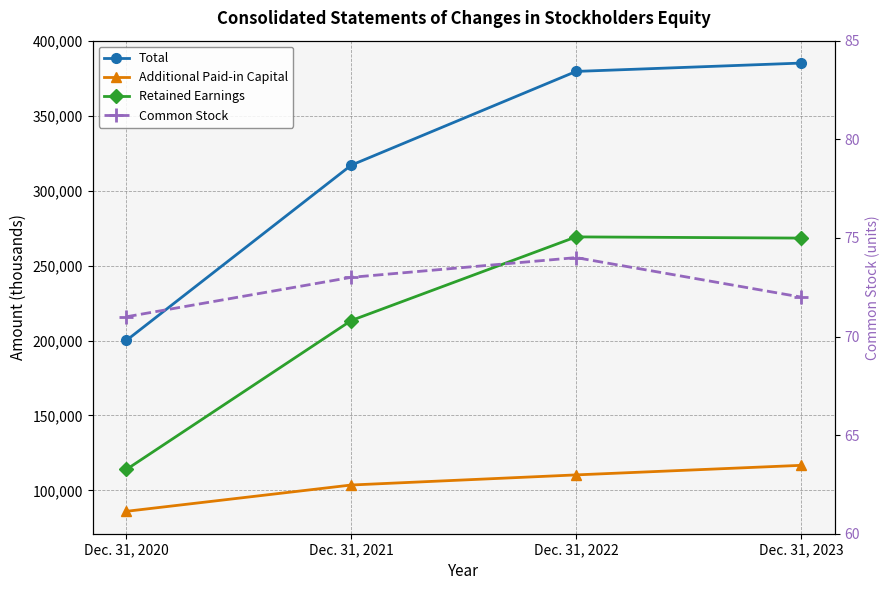

Which series has the largest total across all categories?

Total